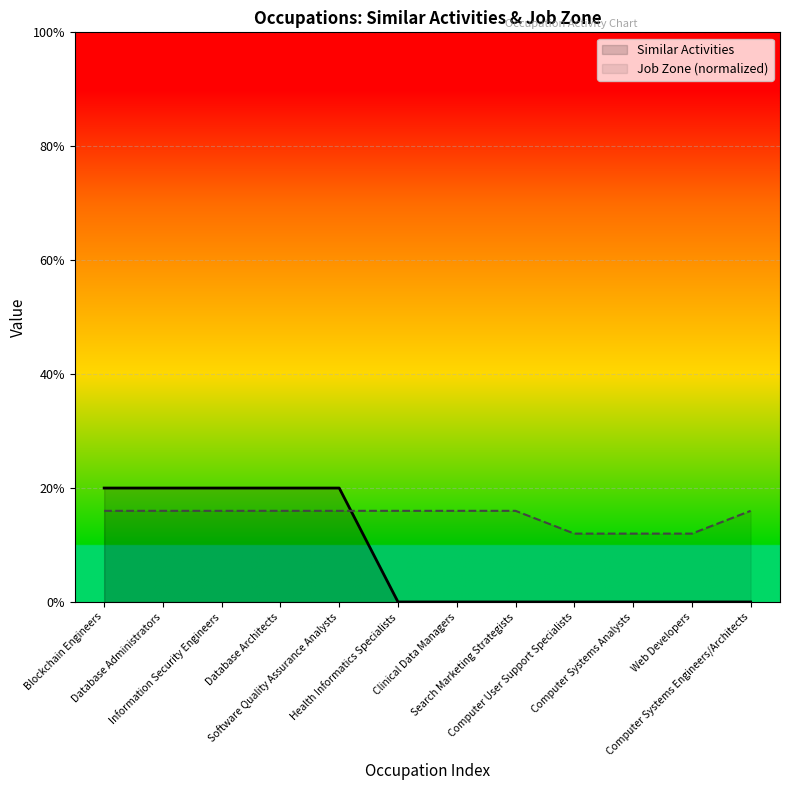

What is the label of the 11th point from the left?

Web Developers